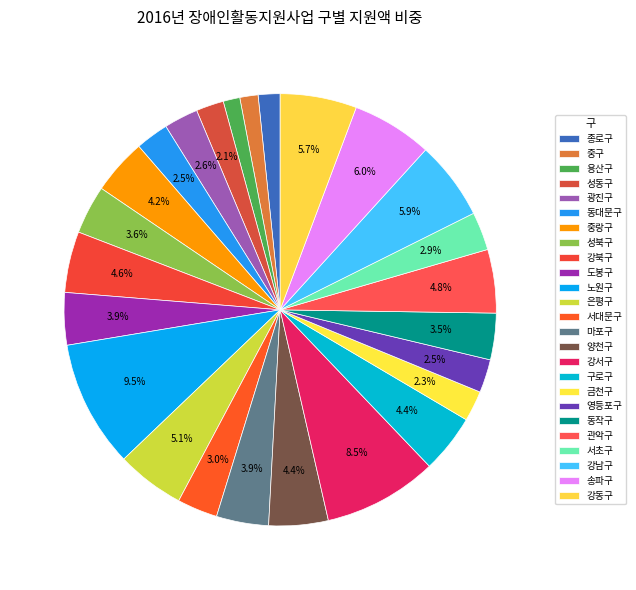

What percentage do 동대문구 and 서초구 together represent?

5.3%